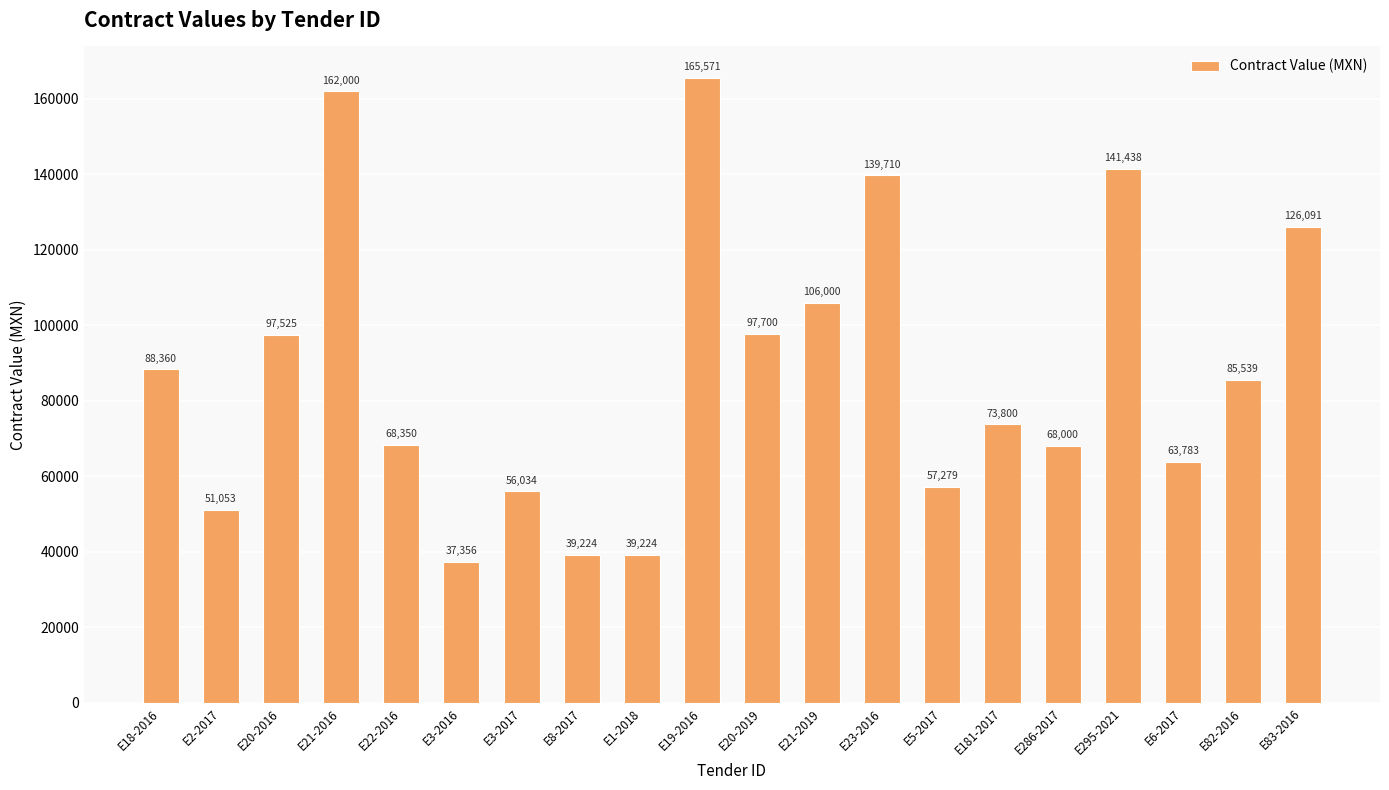

At which category does the chart reach its minimum across all series?

E3-2016